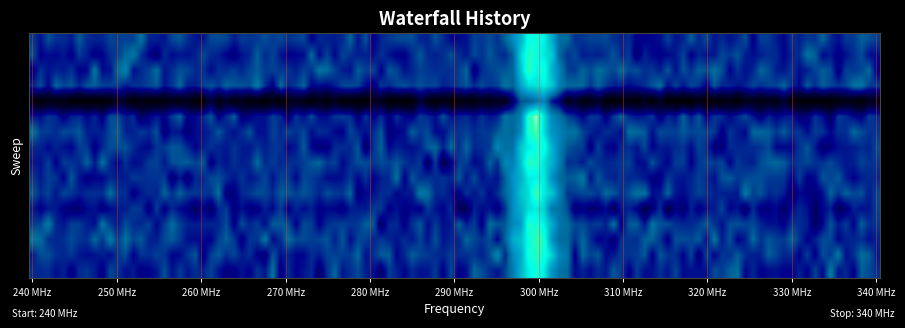

How many data points does each series have?

3